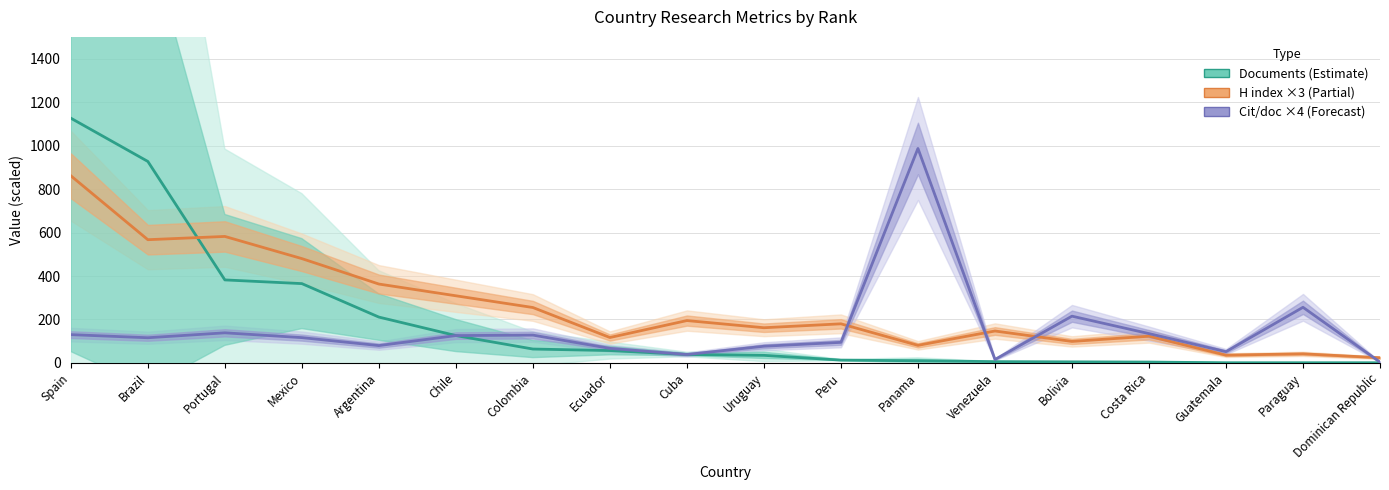

Where do H index (×3) and Citations per doc (×4) first cross each other?

Peru and Panama